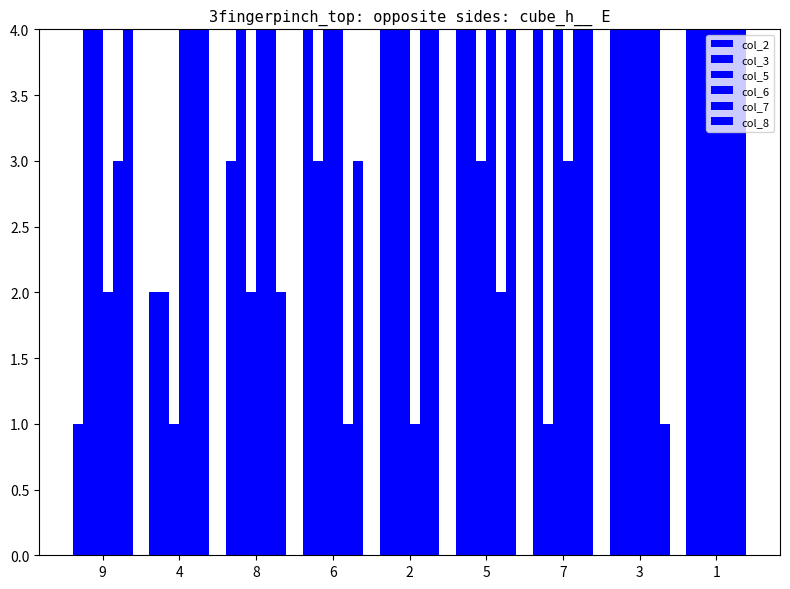

What is the difference between the maximum and minimum values in the col_7 series?

8